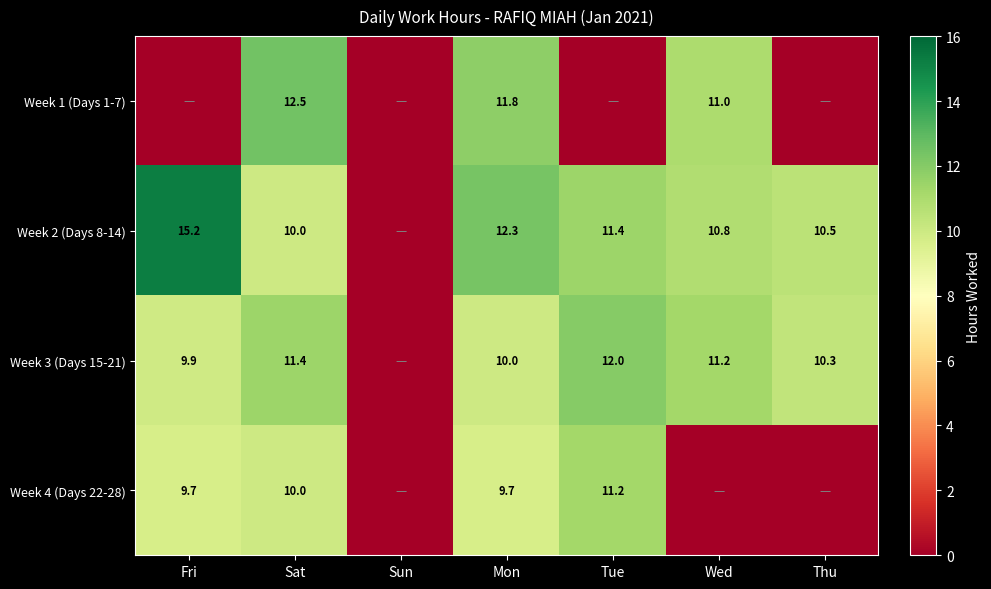

The Week 4 (Days 22-28) series shows 11.2 at Tue. True or false?

True